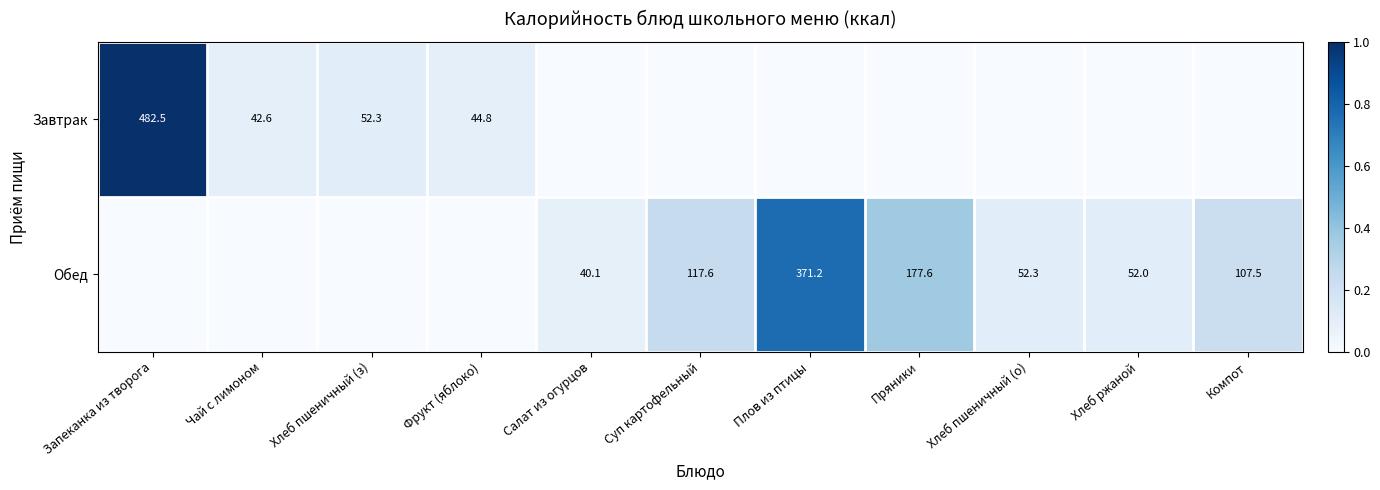

The Завтрак series shows 19.5 at Чай с лимоном. True or false?

False